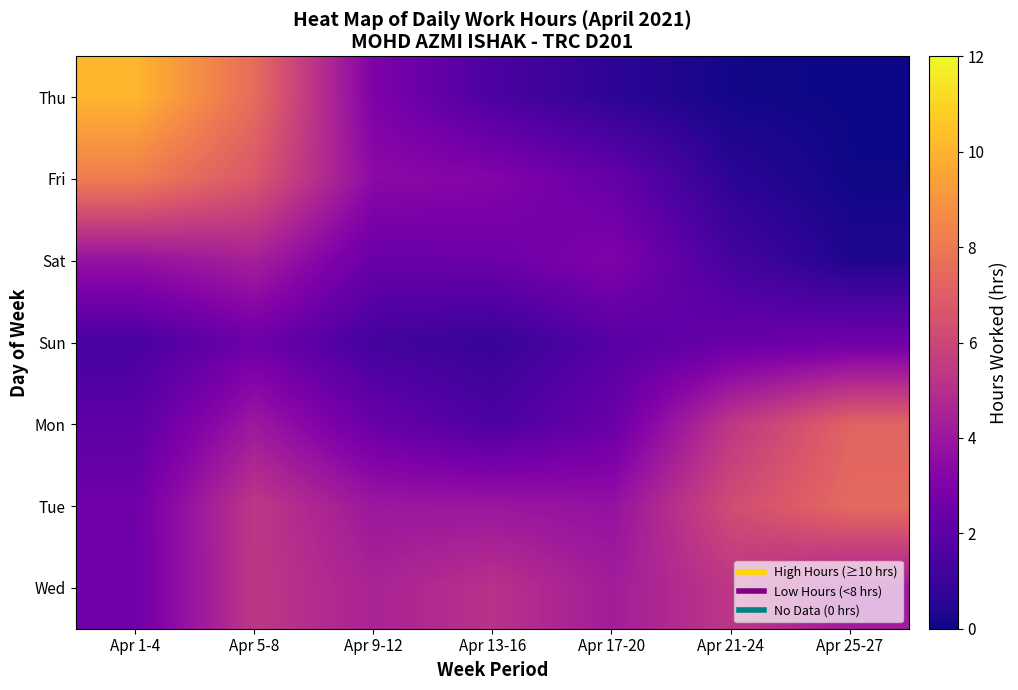

Rank the series by their maximum value, from highest to lowest.

Thu, Fri, Tue, Mon, Wed, Sat, Sun